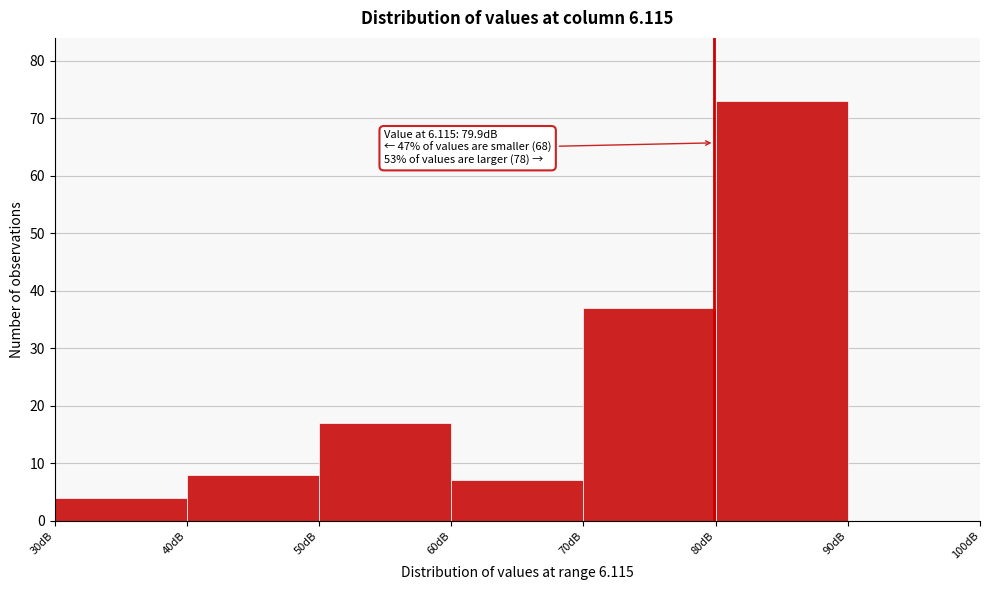

Which range on the x-axis has the tallest bar?

80 to 90